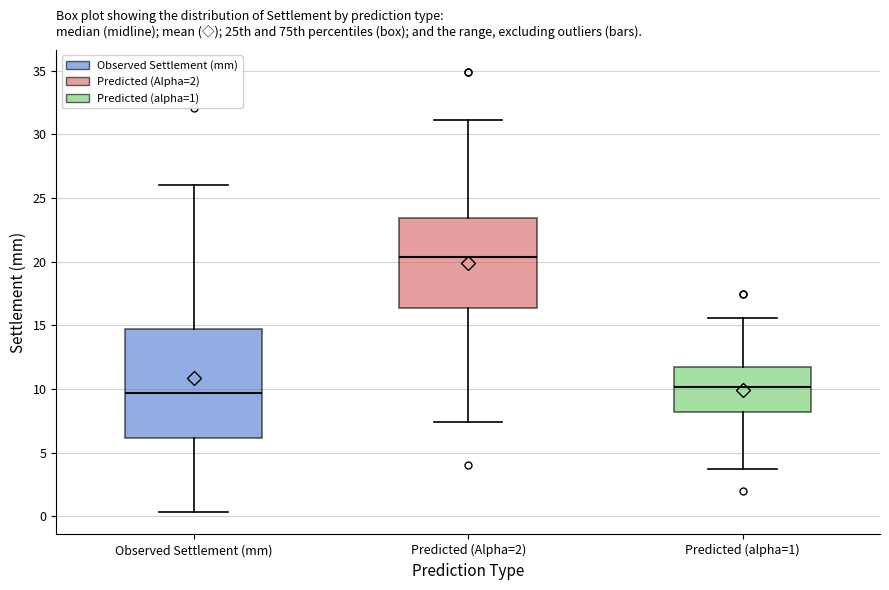

Comparing the boxes themselves (not the whiskers), which one is the tallest?

Observed Settlement (mm)